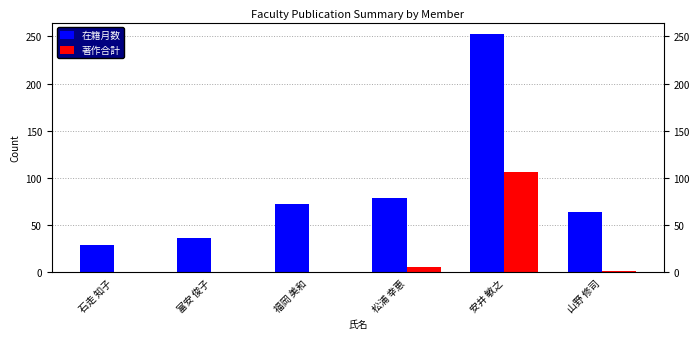

At which label does 在籍月数 first exceed 72?

松浦 幸恵